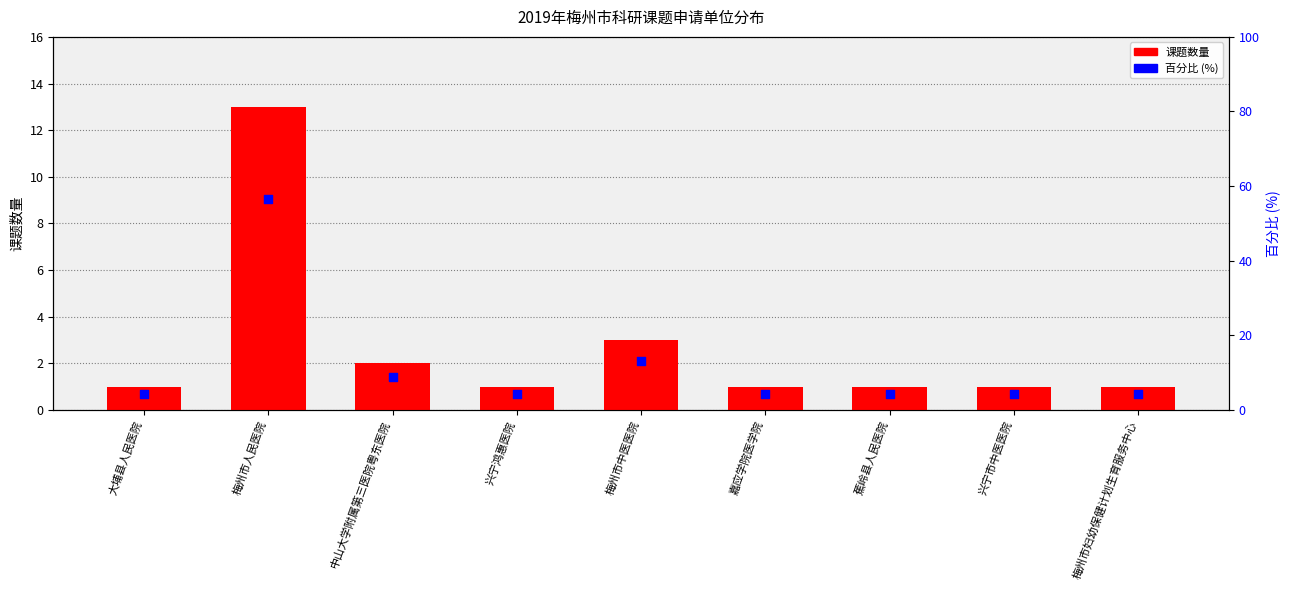

At how many categories does at least one series exceed 15?

1